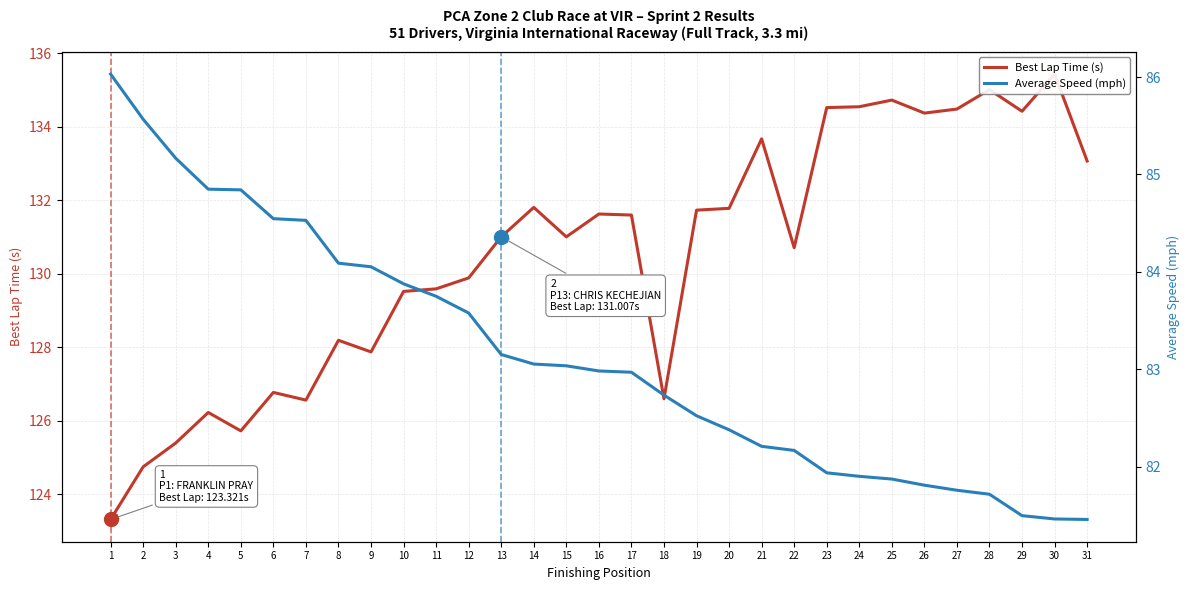

What is the difference between the maximum and minimum values in the Best Lap Time (s) series?

12.1